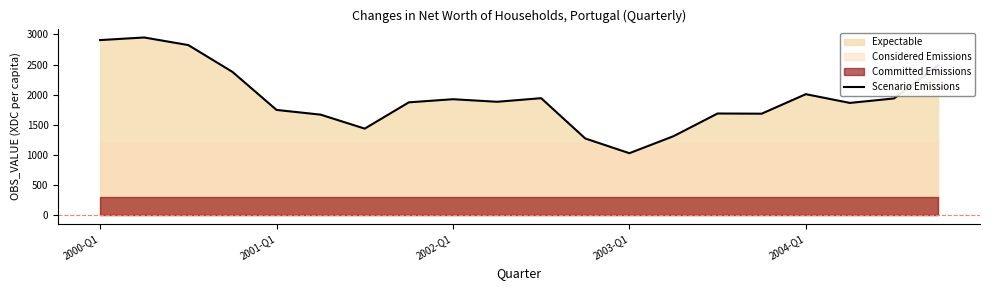

What is the highest value of the Scenario Emissions series?

2948.6